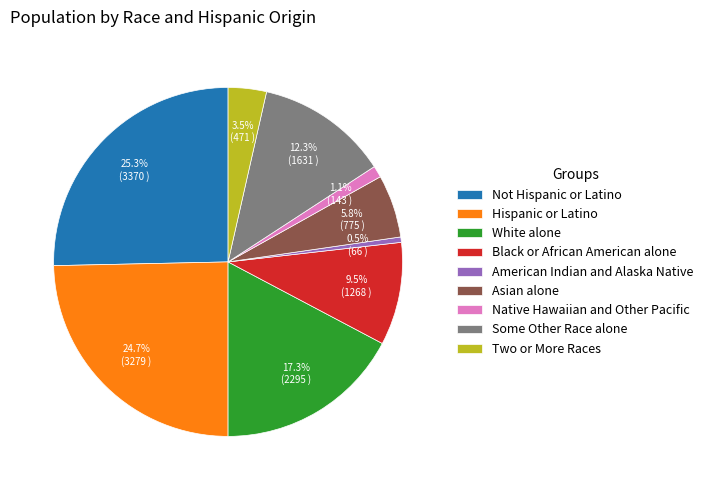

Between American Indian and Alaska Native and Some Other Race alone, which is larger?

Some Other Race alone